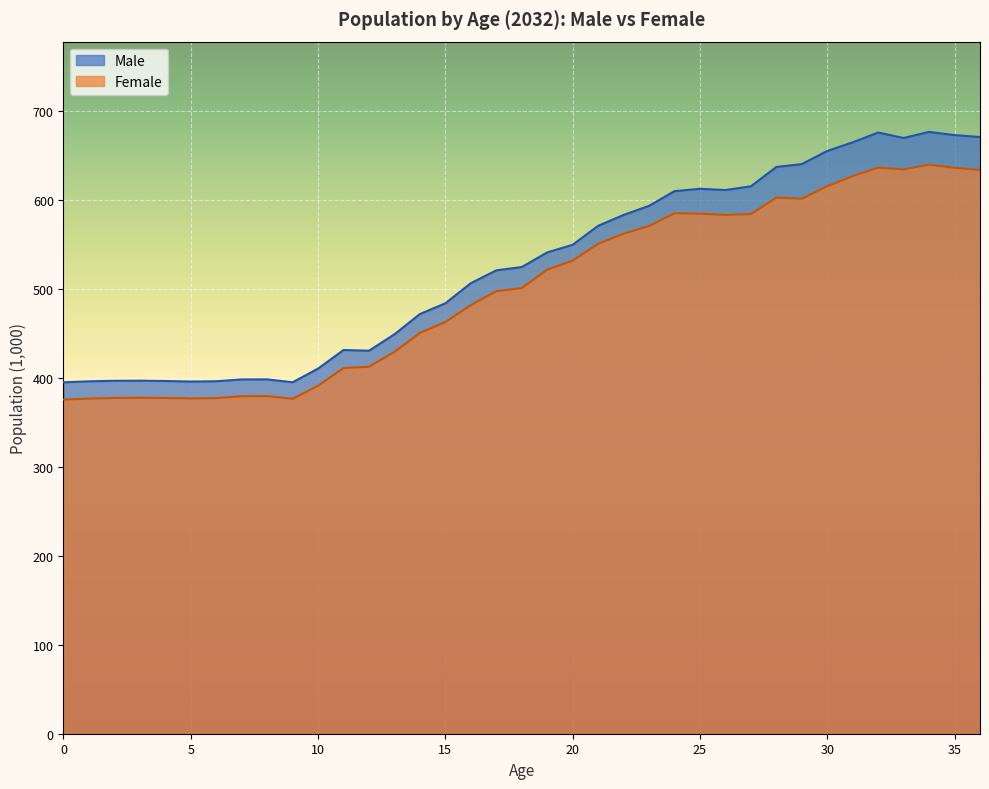

Is the value of Male at 31 greater than the value of Female at 6?

Yes